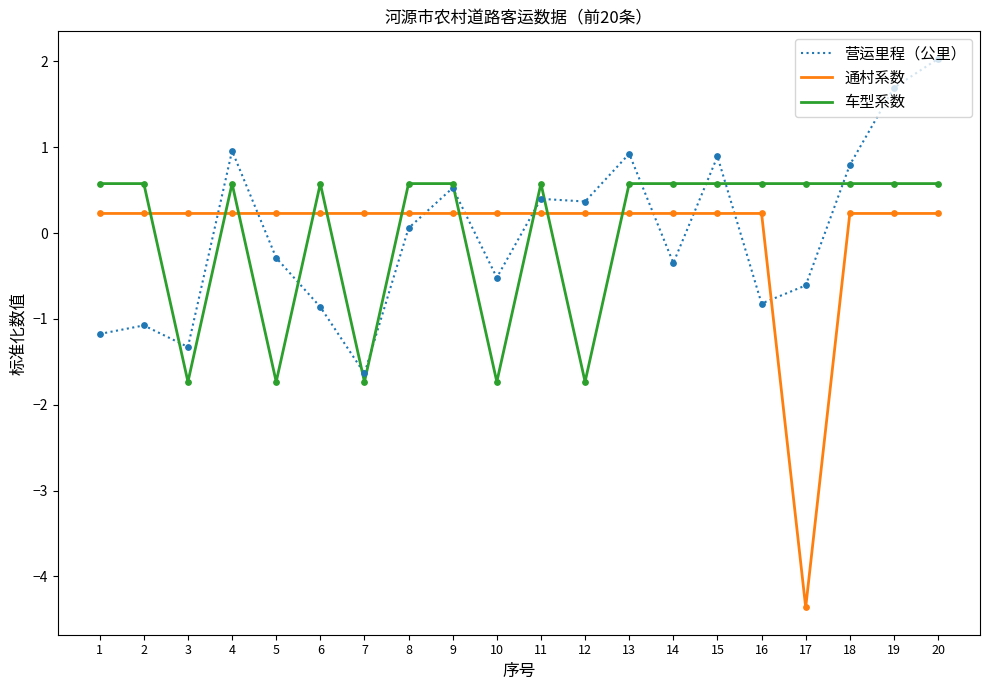

What is the total value across all series at 3?

-2.8